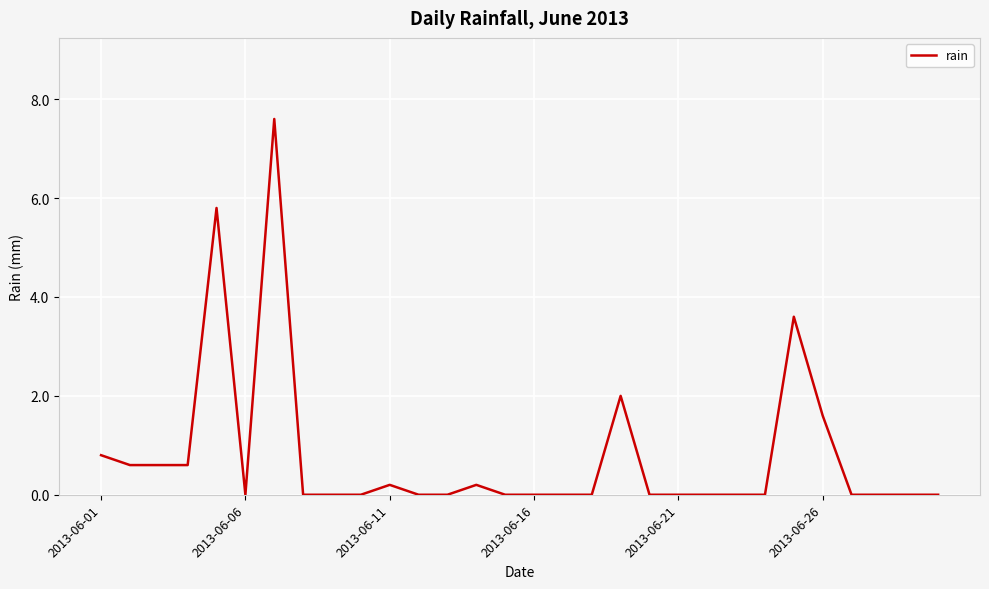

How many series are shown in this chart?

1